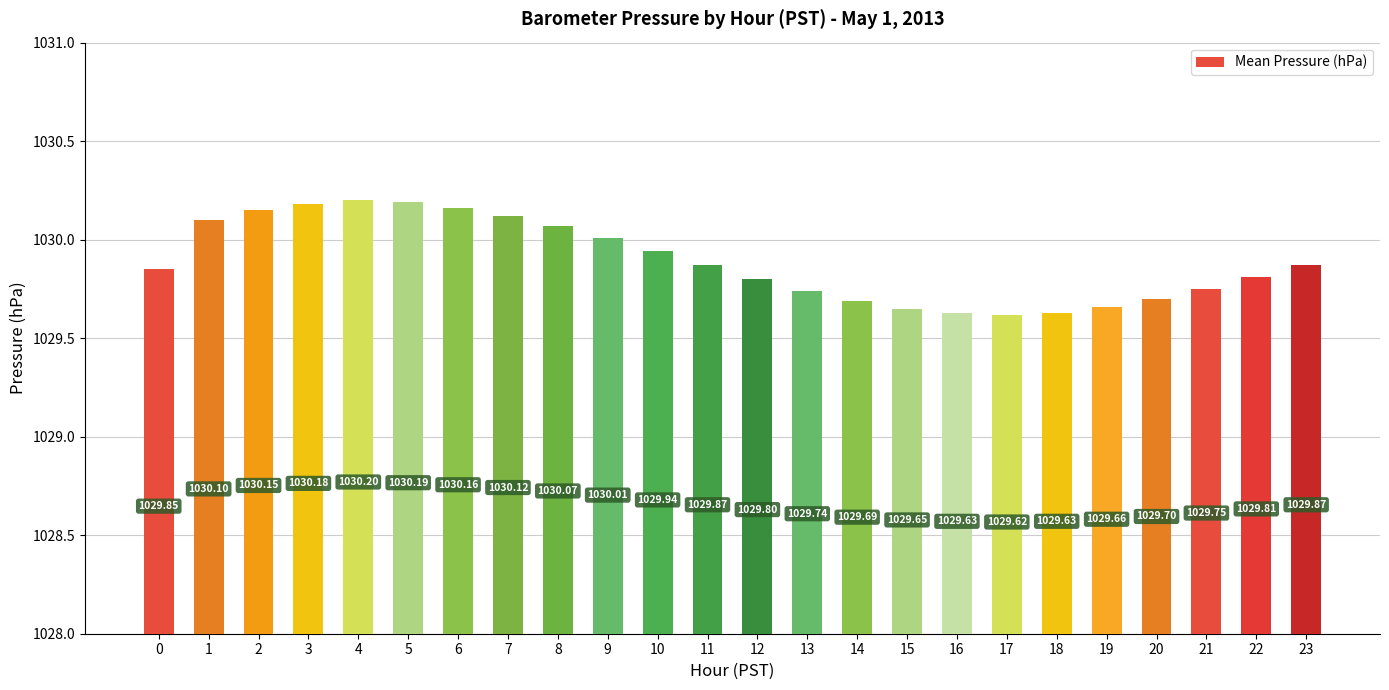

Does the chart contain any negative values?

No